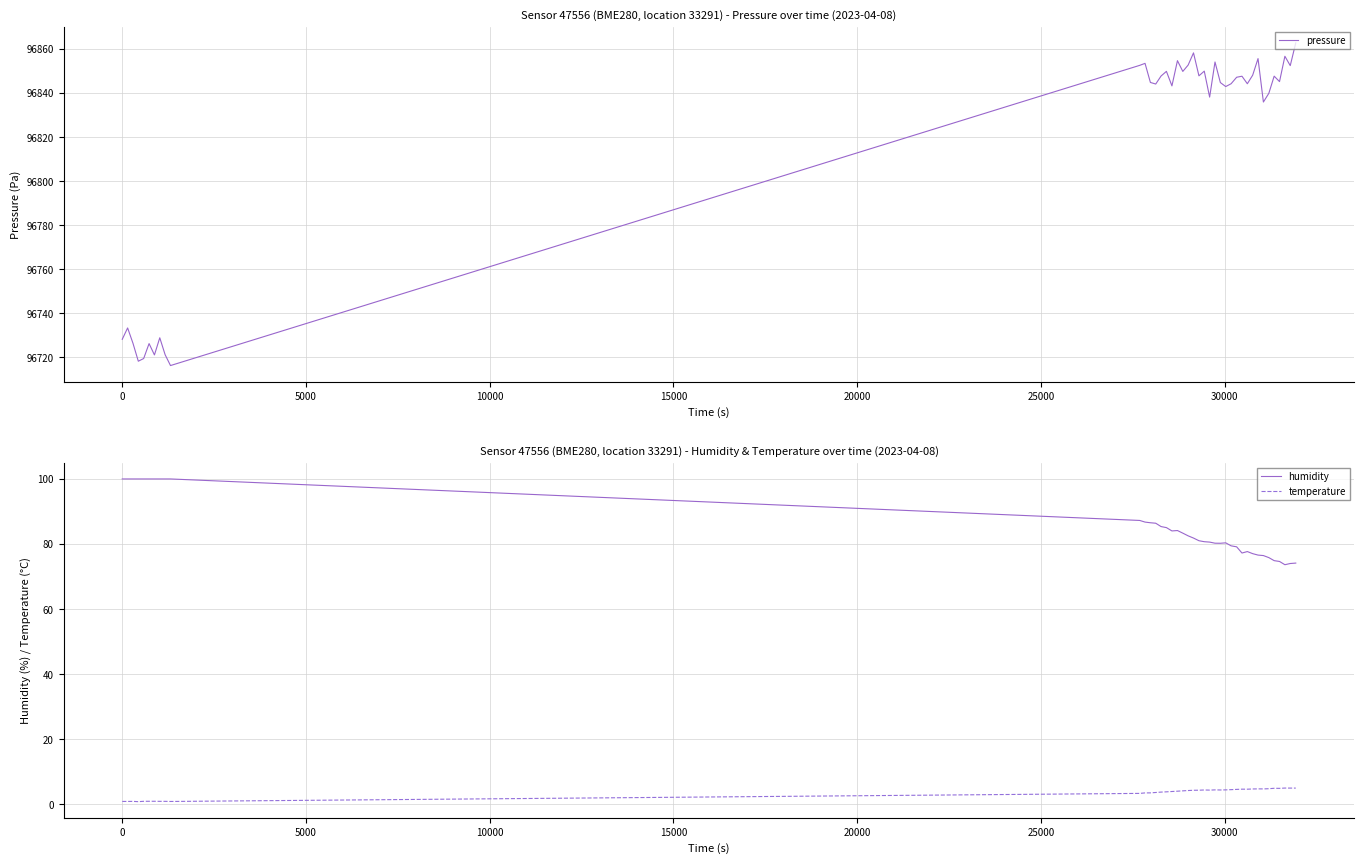

True or false: humidity and temperature intersect in this chart.

False